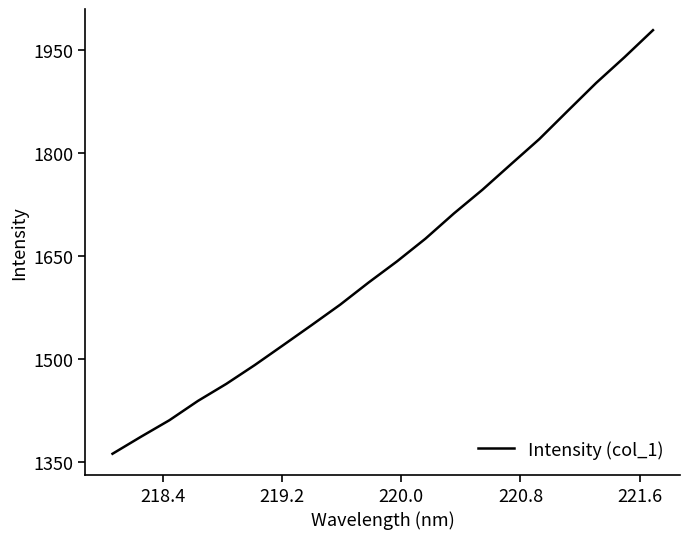

How many categories are shown in the chart?

20